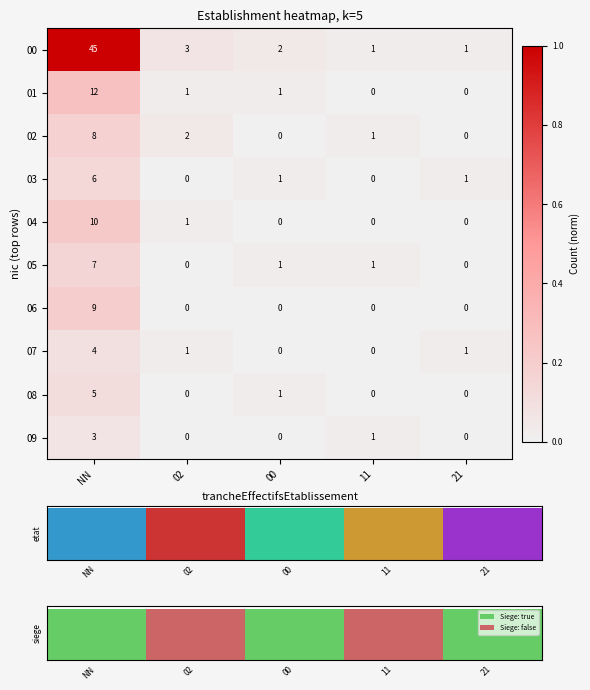

The 03 series shows 6 at NN. True or false?

True